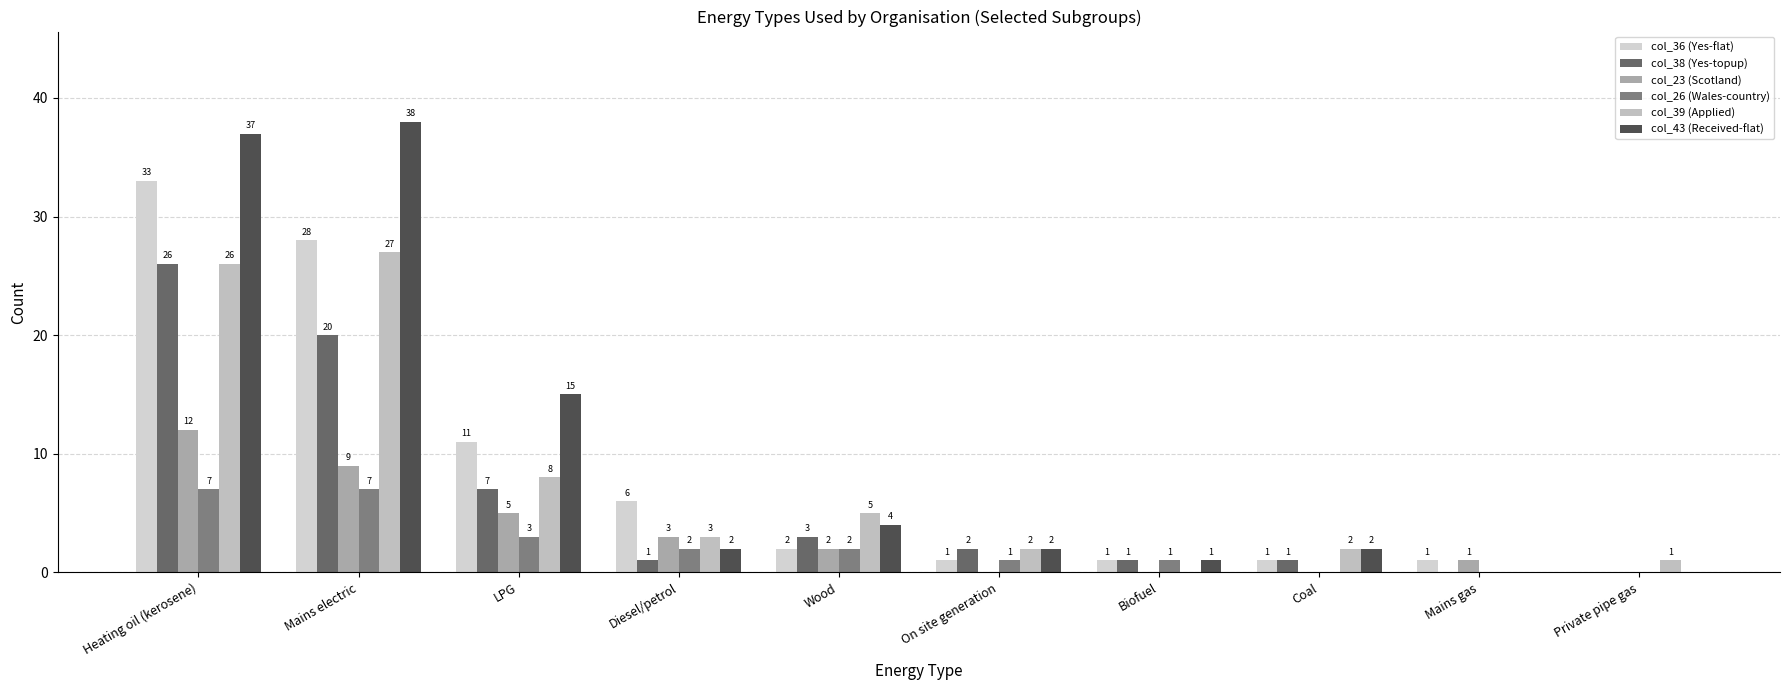

At how many categories does at least one series exceed 18?

2